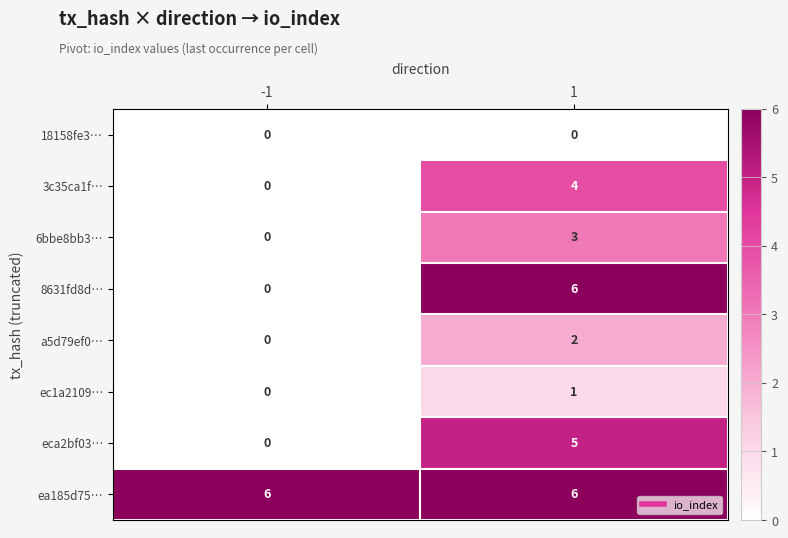

The value of 6bbe8bb3… at 1 is 3. True or false?

True